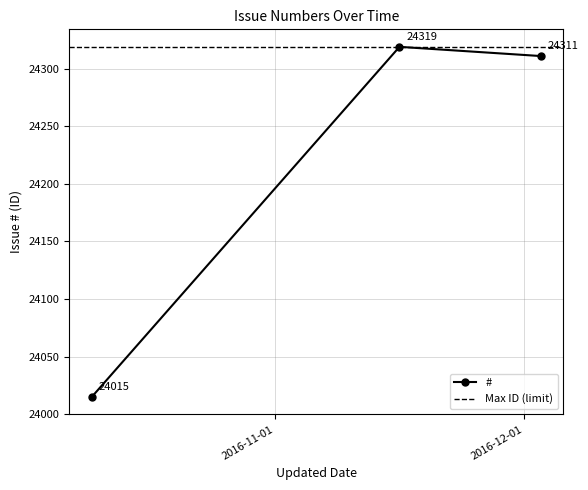

What is the maximum value for #?

24319